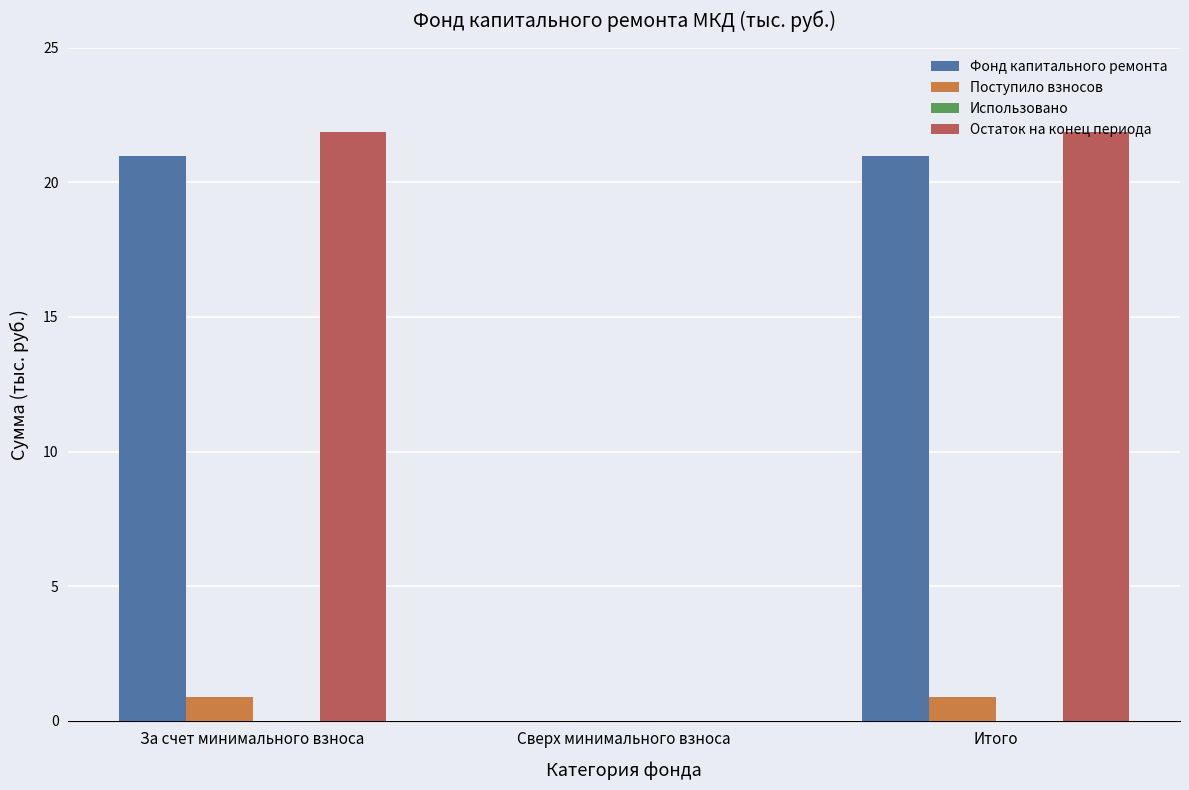

Between Сверх минимального взноса and Итого, which series saw the biggest shift?

Остаток на конец периода